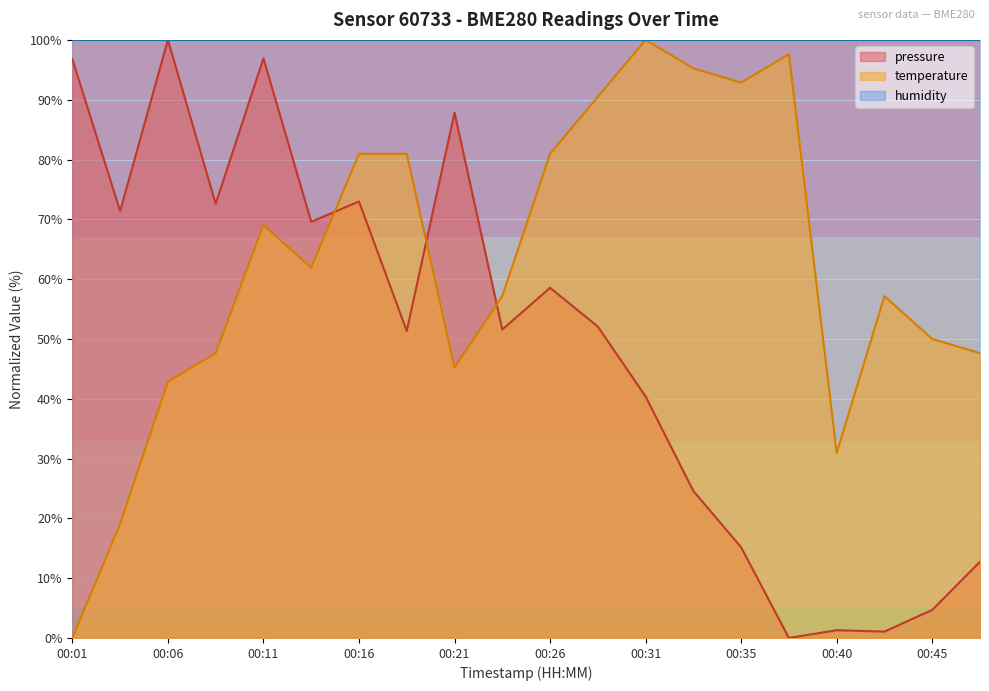

What is the maximum value for temperature?

100.0